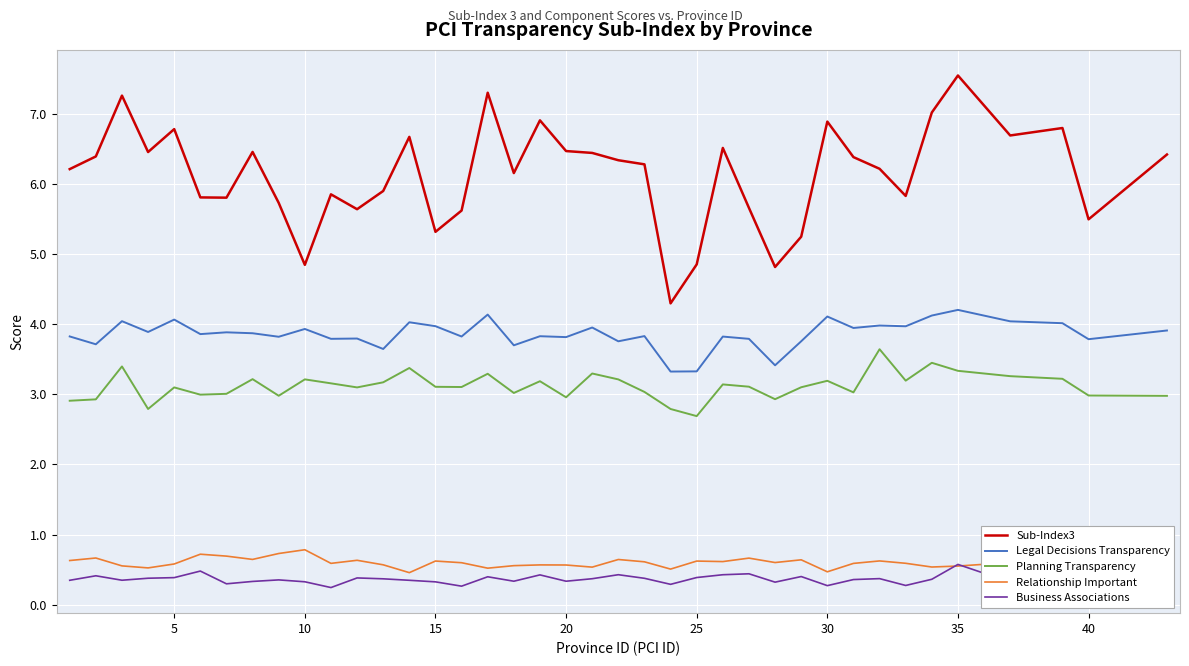

Which series has the largest total across all categories?

Sub-Index3